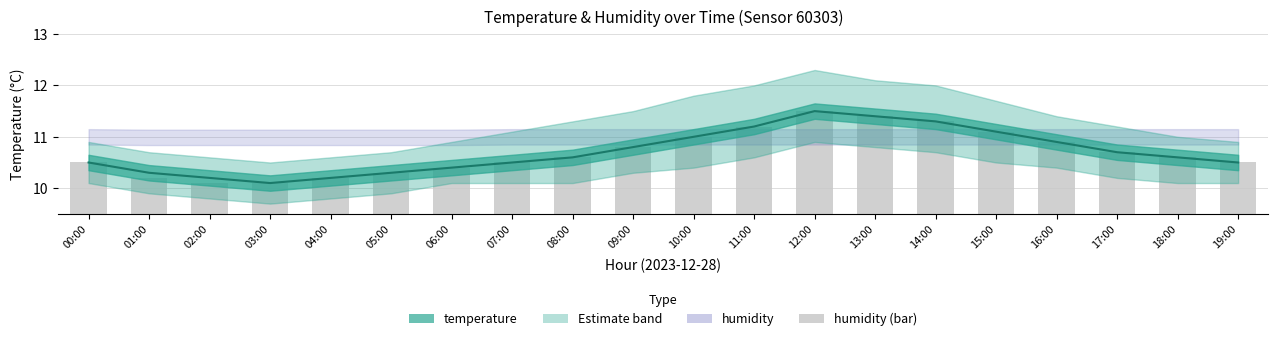

What is the difference between the values at 04:00 and 14:00?

1.1